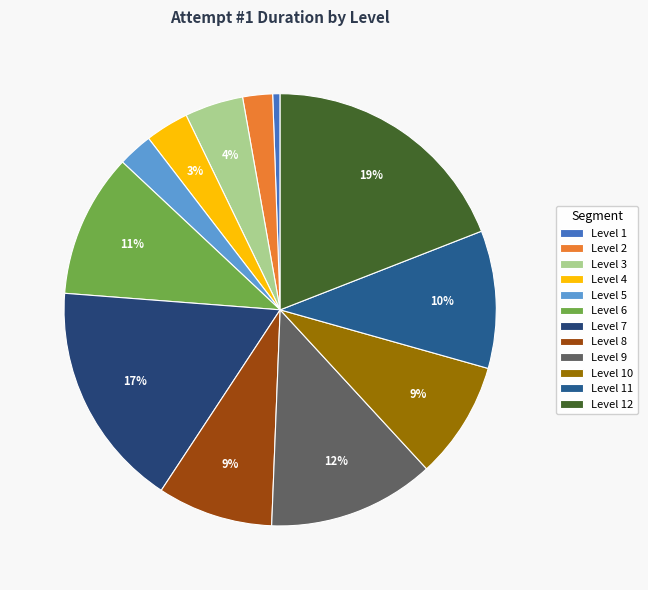

Which category has the smallest portion of the pie?

Level 1